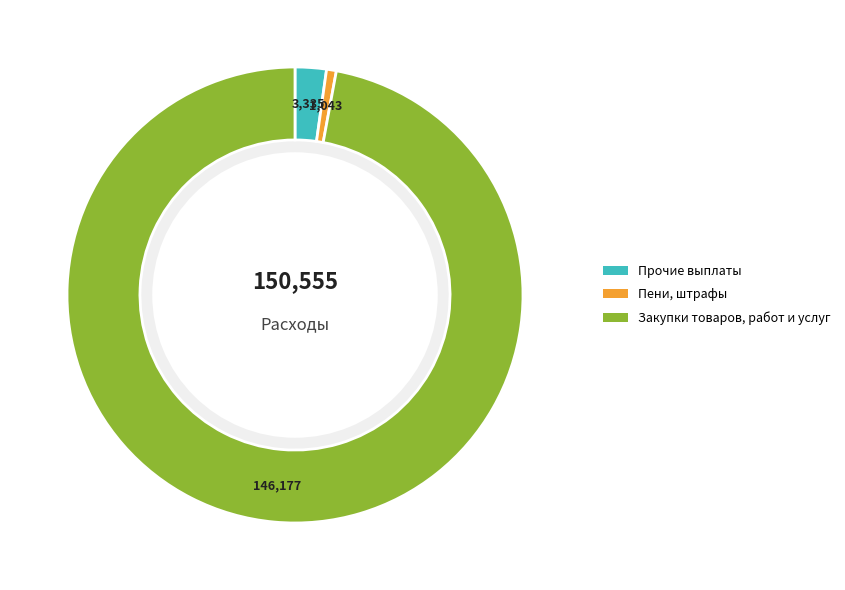

Is there any slice that represents more than half of the pie?

Yes